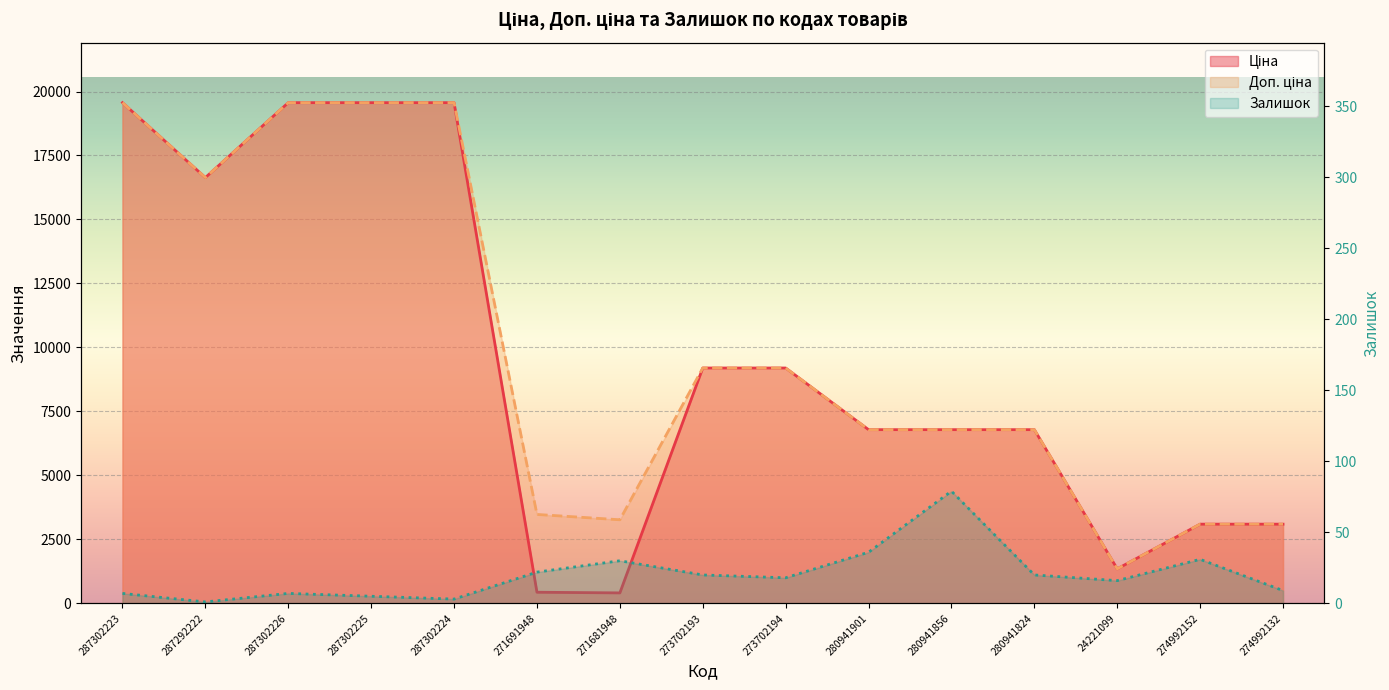

Reading right to left, list all the values displayed in this chart.

Ціна: 3094.7	3094.7	1347.9	6787.1	6787.1	6787.1	9196.3	9196.3	408.2	434.3	19564.9	19564.9	19564.9	16636.8	19564.9
Доп. ціна: 3095.0	3095.0	1348.0	6787.1	6787.1	6787.1	9196.3	9196.3	3265.8	3474.1	19564.9	19564.9	19564.9	16636.8	19564.9
Залишок: 9.0	31.0	16.0	20.0	79.0	36.0	18.0	20.0	30.0	22.0	3.0	5.0	7.0	1.0	7.0